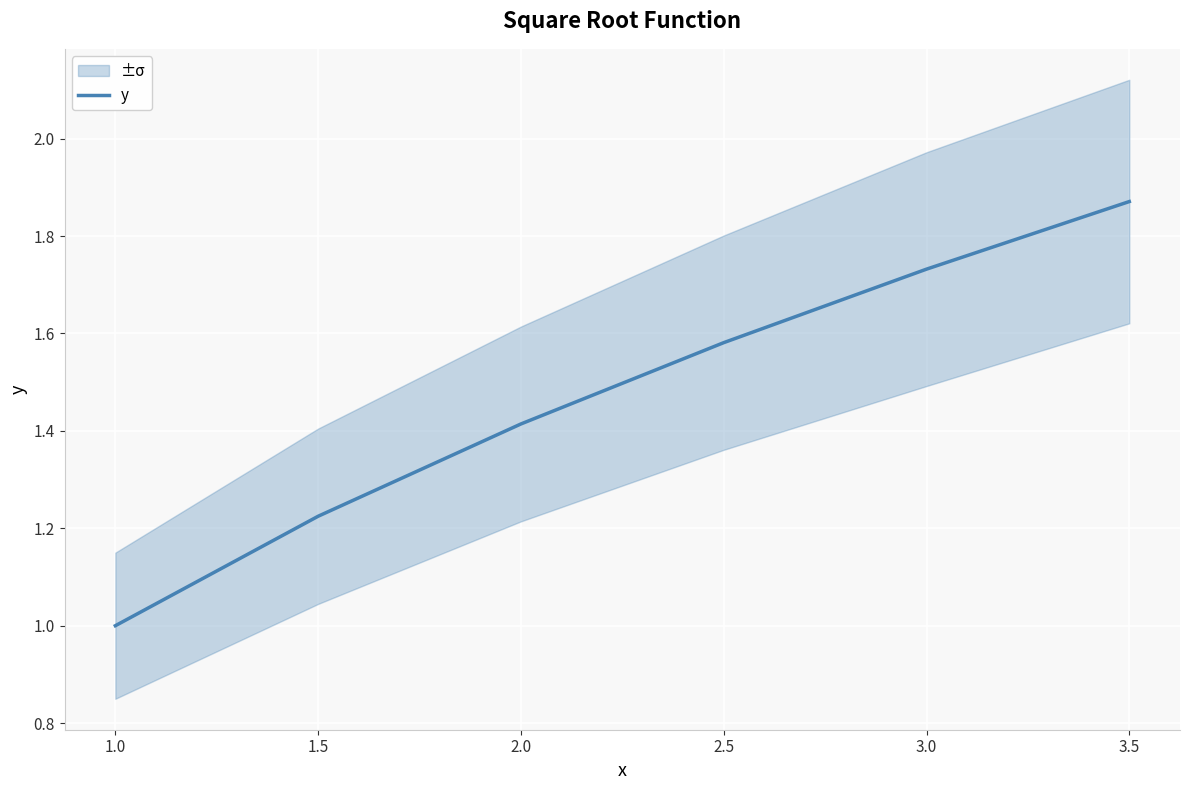

True or false: there are more than 1 points higher than both neighbors.

False